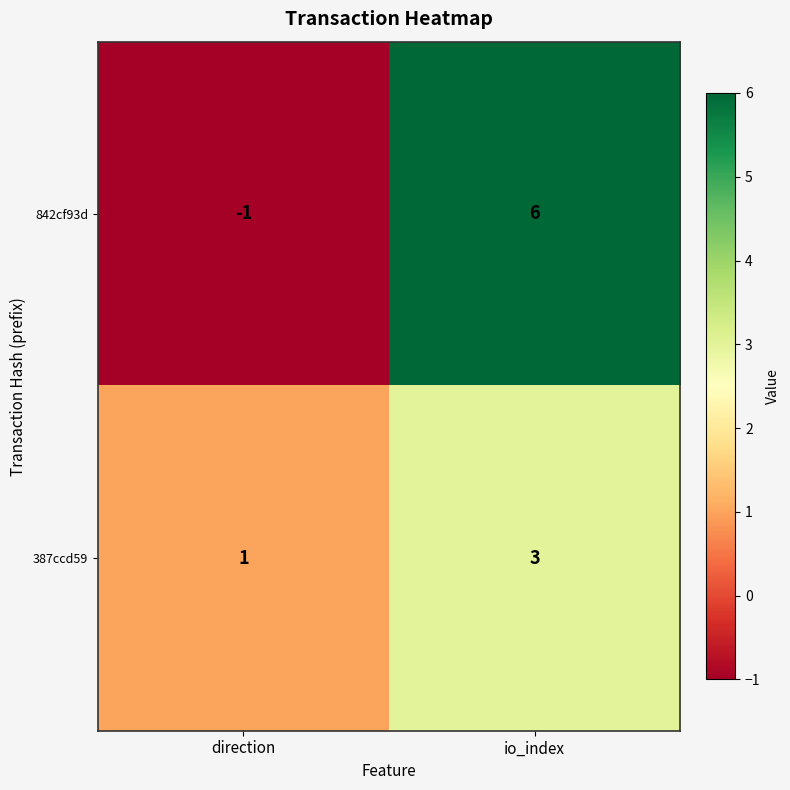

Rank the series by their maximum value, from lowest to highest.

387ccd59, 842cf93d